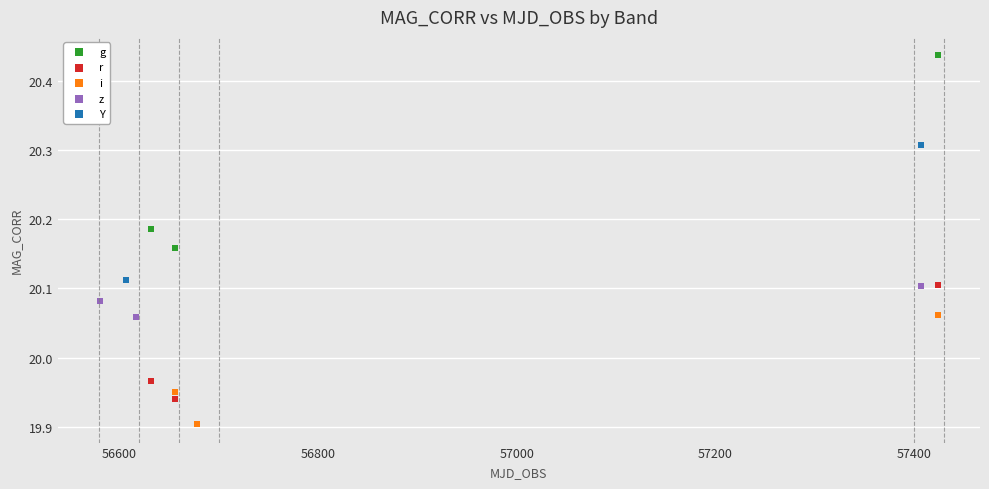

Which series has the widest spread of Y values?

g